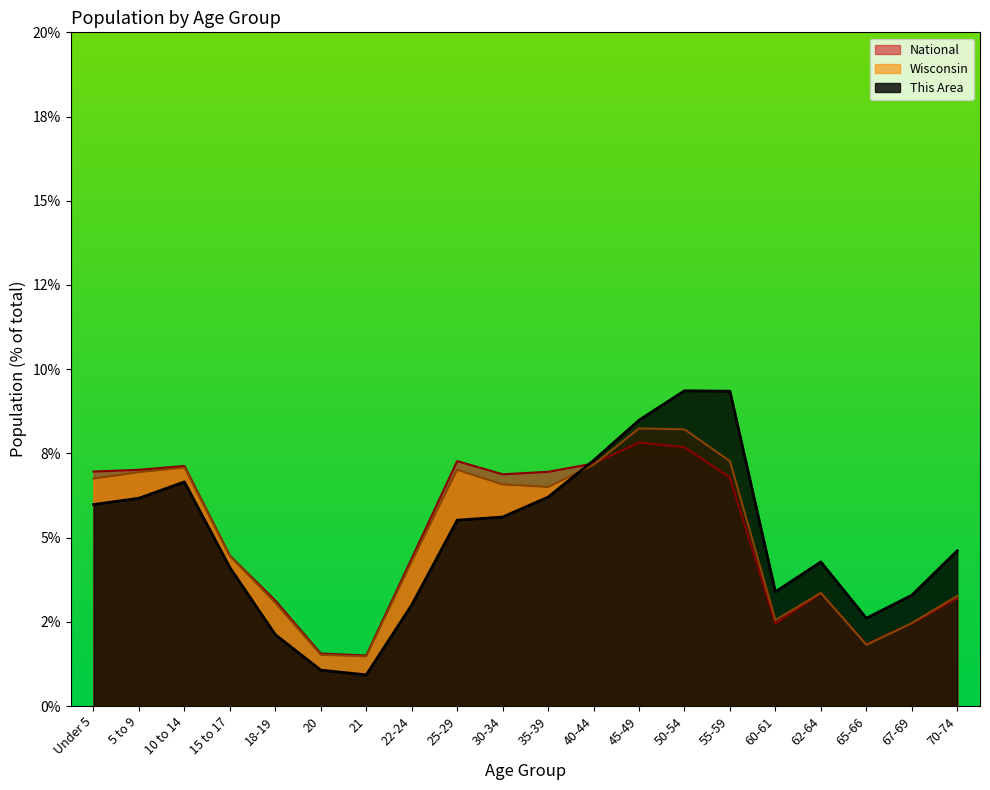

In National, how many points are higher than both neighbors (excluding endpoints)?

4